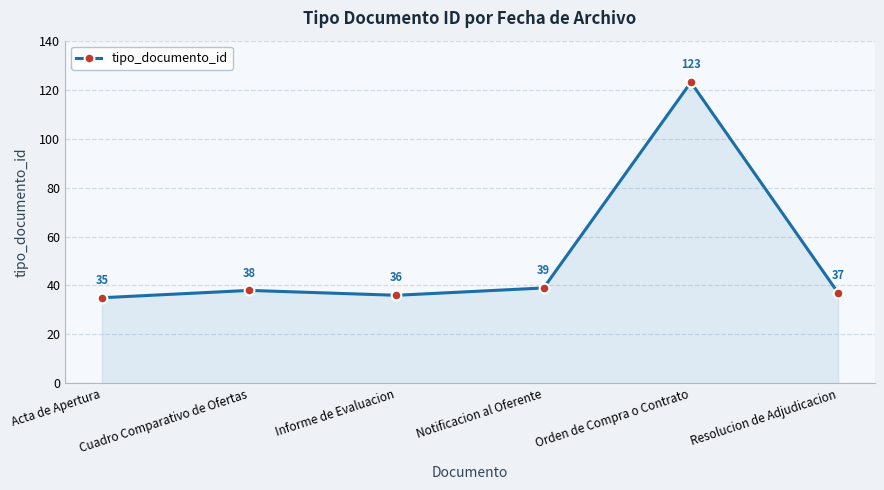

What value does the data have at Acta de Apertura, to the nearest 10?

40